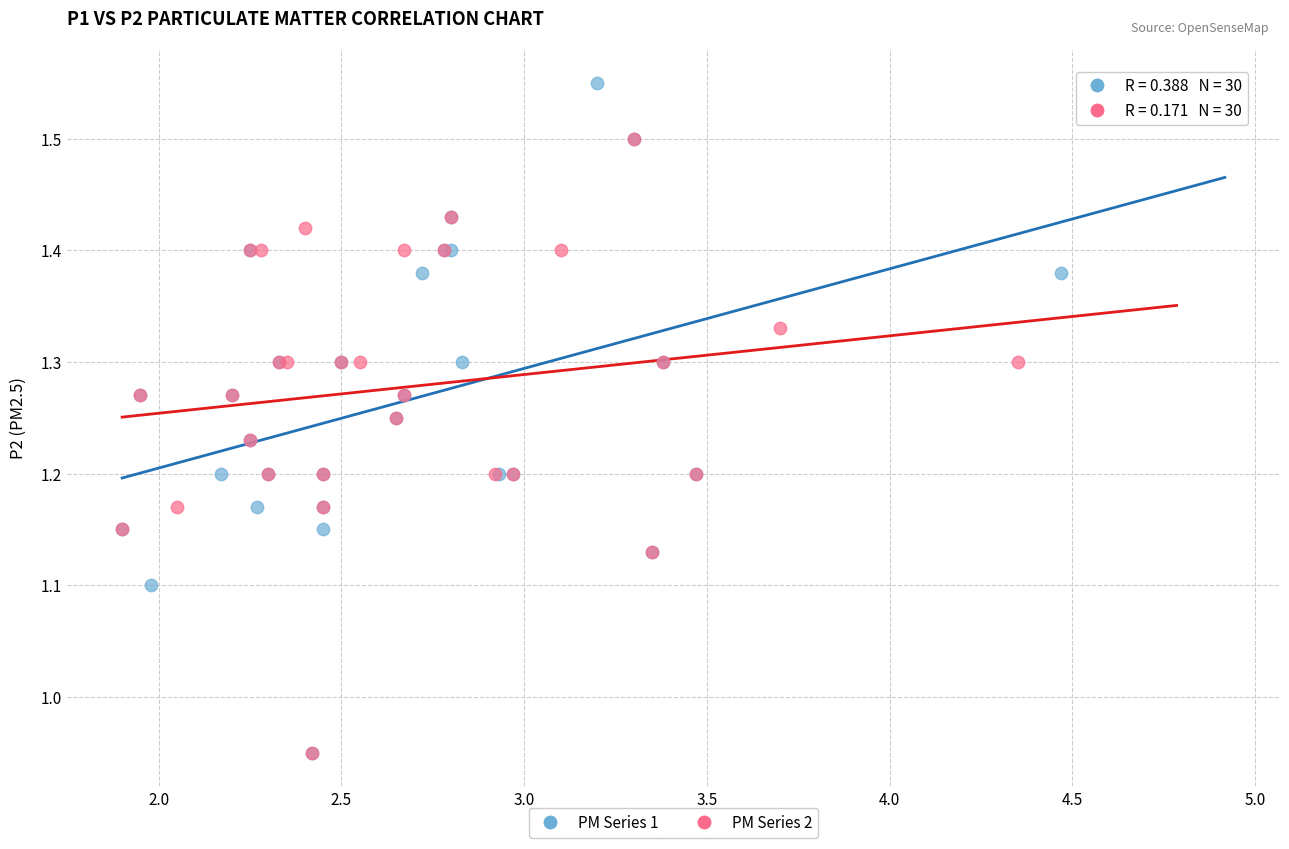

Which series reaches the maximum Y coordinate?

PM Series 1